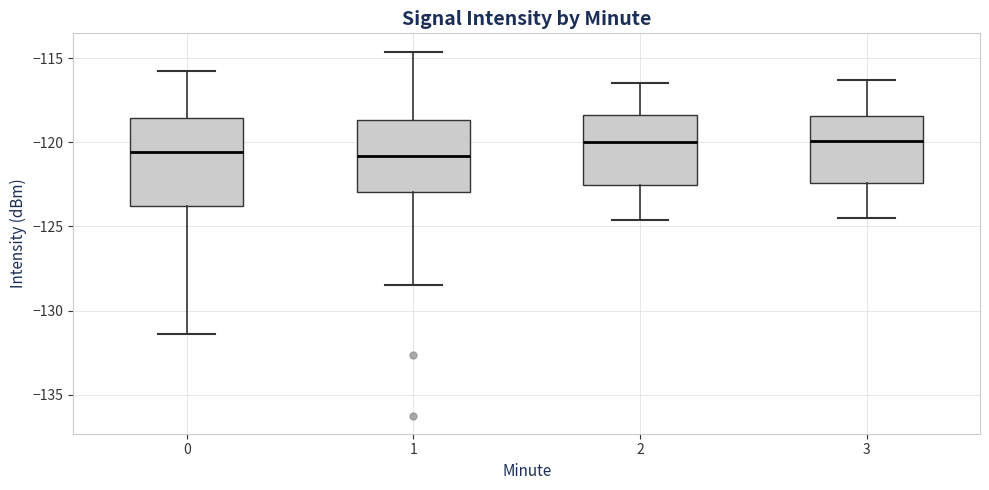

Reading left to right, transcribe this box plot: for each box, give where its median line is, the range the box spans, and where its two whiskers end, as read against the y-axis. The values are not printed on the chart, so give them approximately, as read against the axis.

0: median -120.5, box -124.0 to -118.5, whiskers -131.5 to -115.5
1: median -121.0, box -123.0 to -118.5, whiskers -128.5 to -114.5
2: median -120.0, box -122.5 to -118.5, whiskers -124.5 to -116.5
3: median -120.0, box -122.5 to -118.5, whiskers -124.5 to -116.5